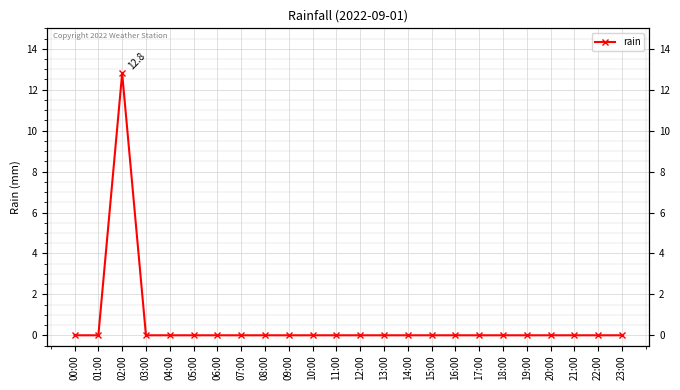

What is the difference between the maximum and second lowest values?

12.8